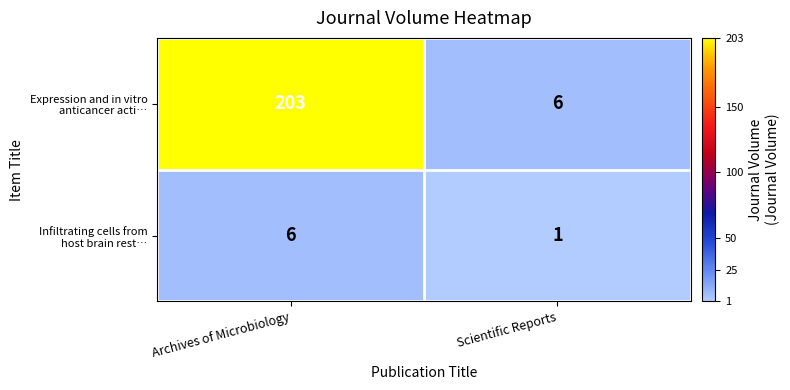

At which category is the sum across all series the highest?

Archives of Microbiology